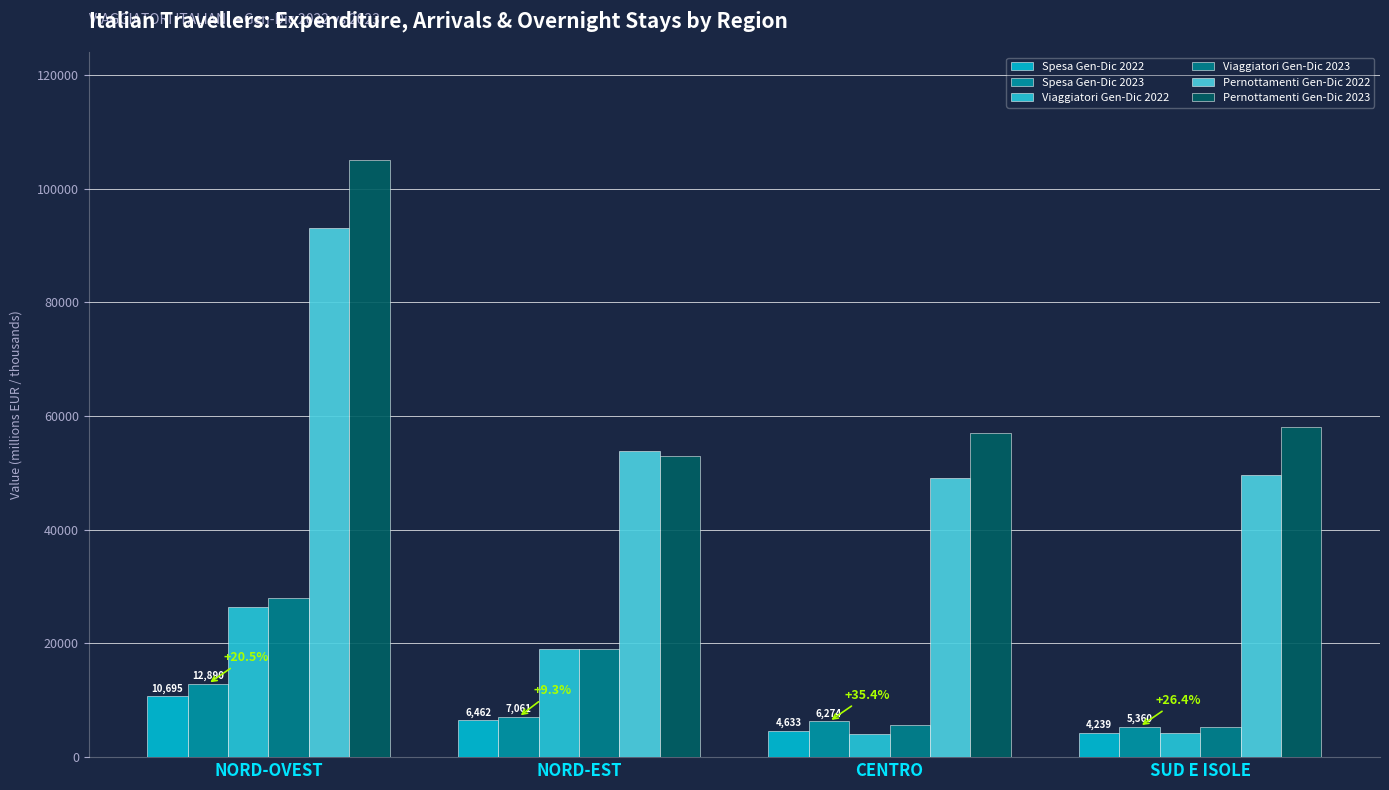

What value does the Spesa Gen-Dic 2023 series have at NORD-OVEST?

12890.3